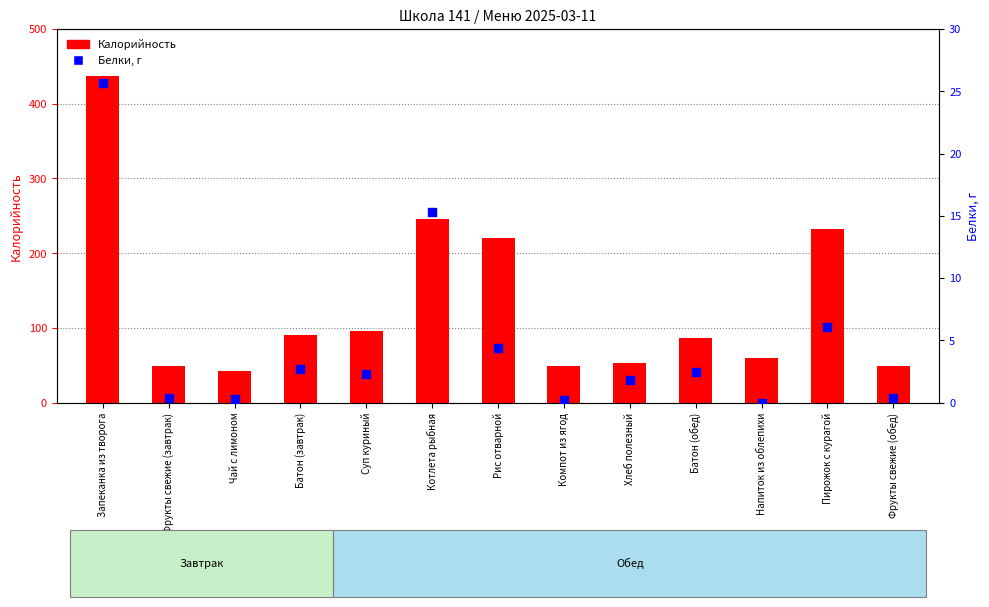

At how many categories does at least one series exceed 297?

1